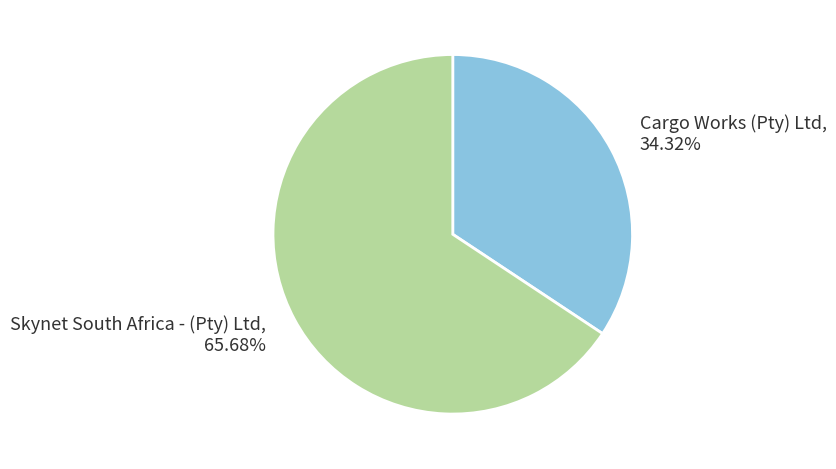

What is the smallest slice in the pie chart?

Cargo Works (Pty) Ltd